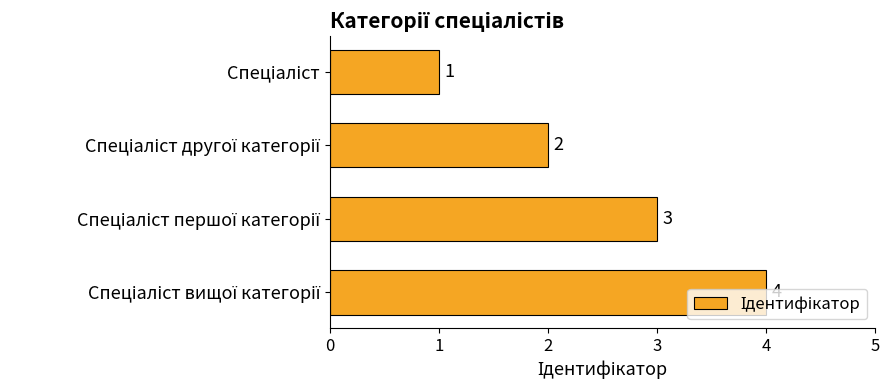

What is the value of the 3rd bar from the top?

3